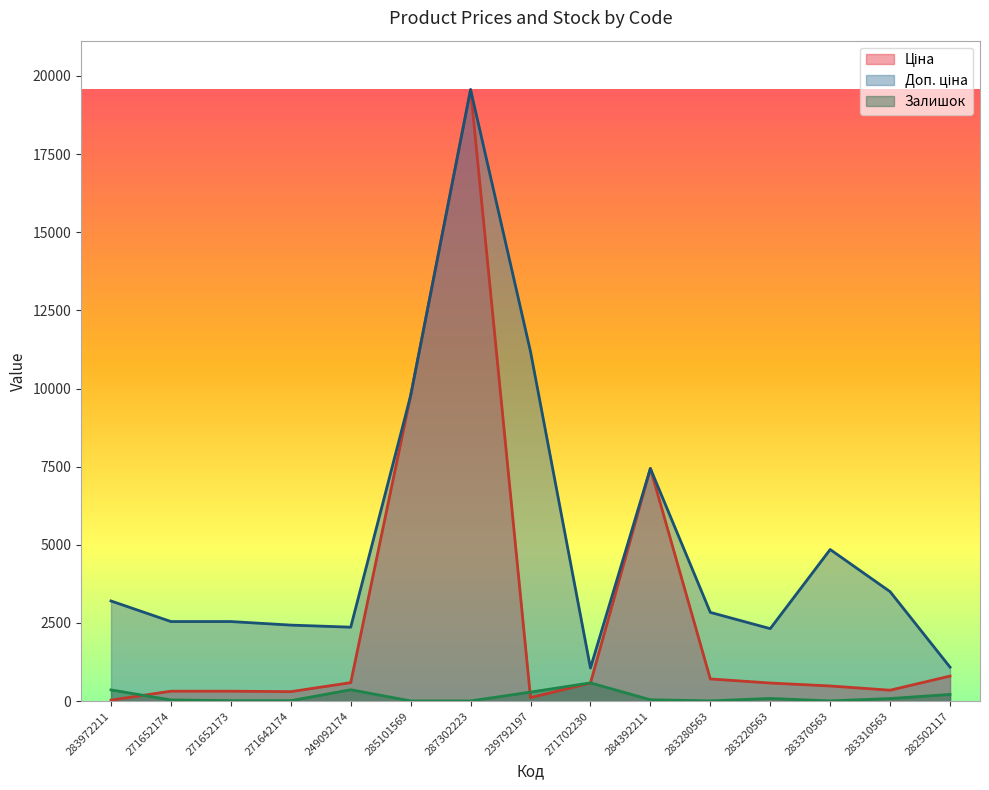

What is the difference between the Ціна values at 271642174 and 282502117?

498.0